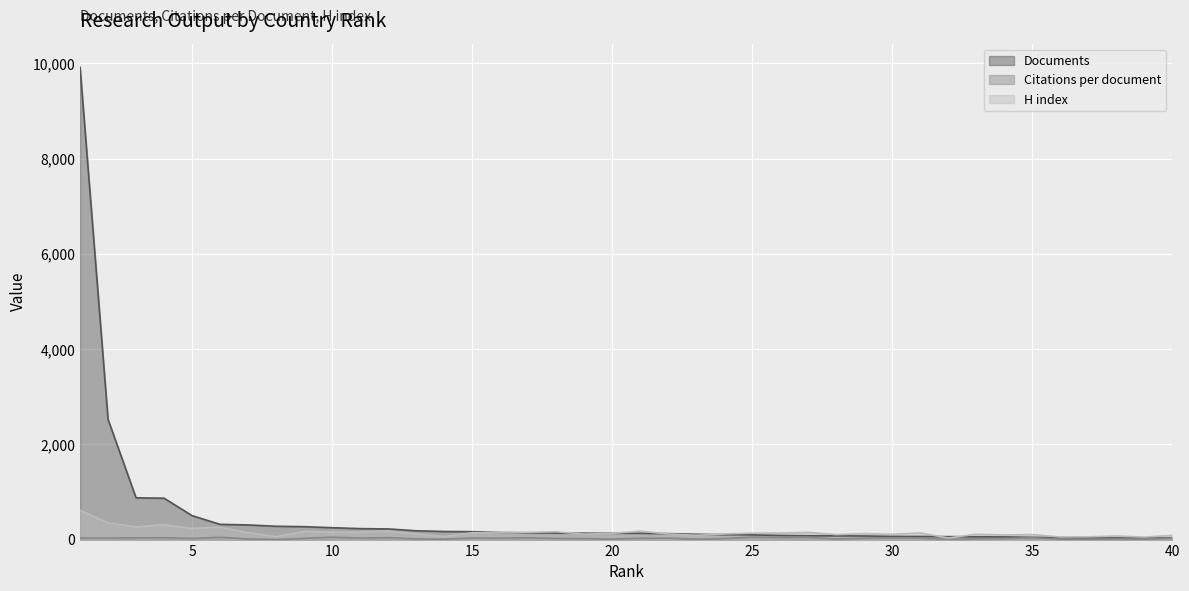

What is the value of the H index point at the 26th from the left?

137.0